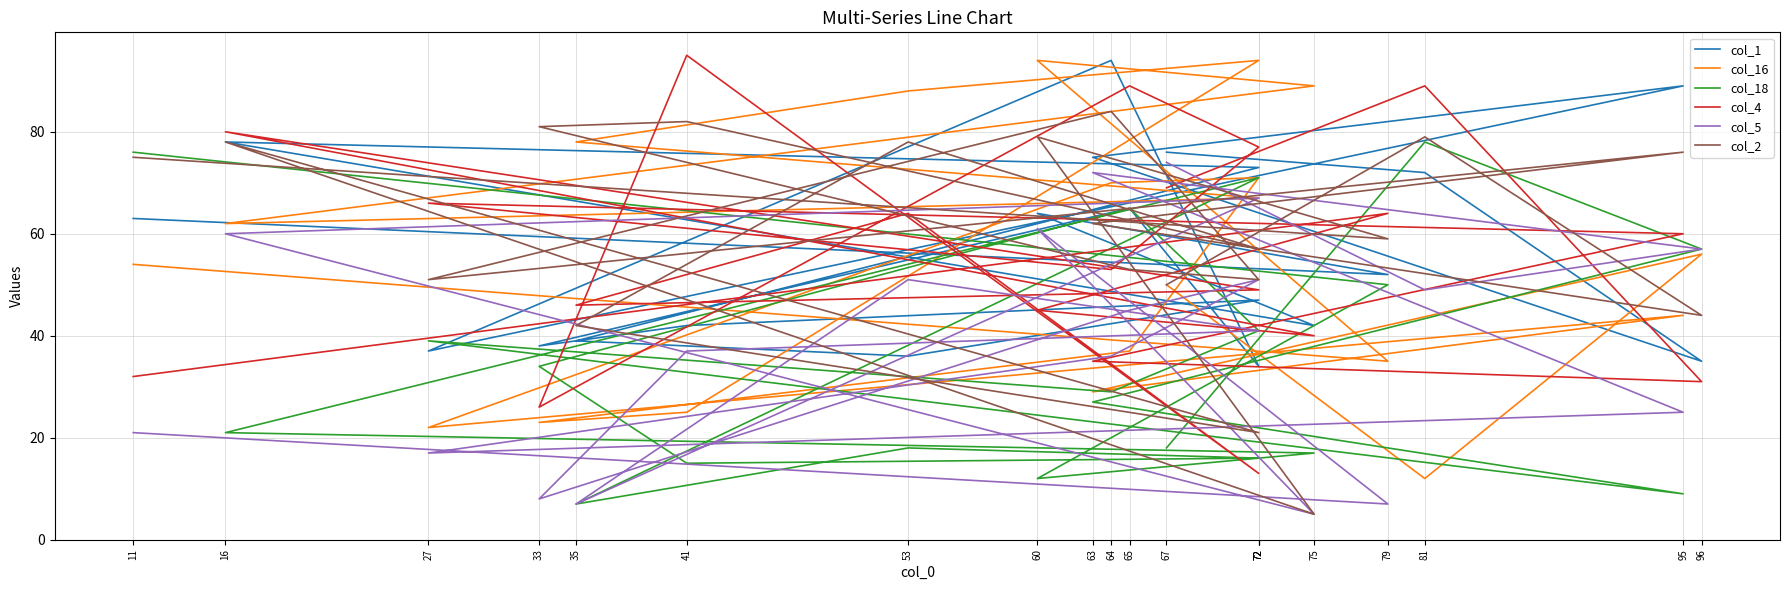

At which category is the sum across all series the highest?

16